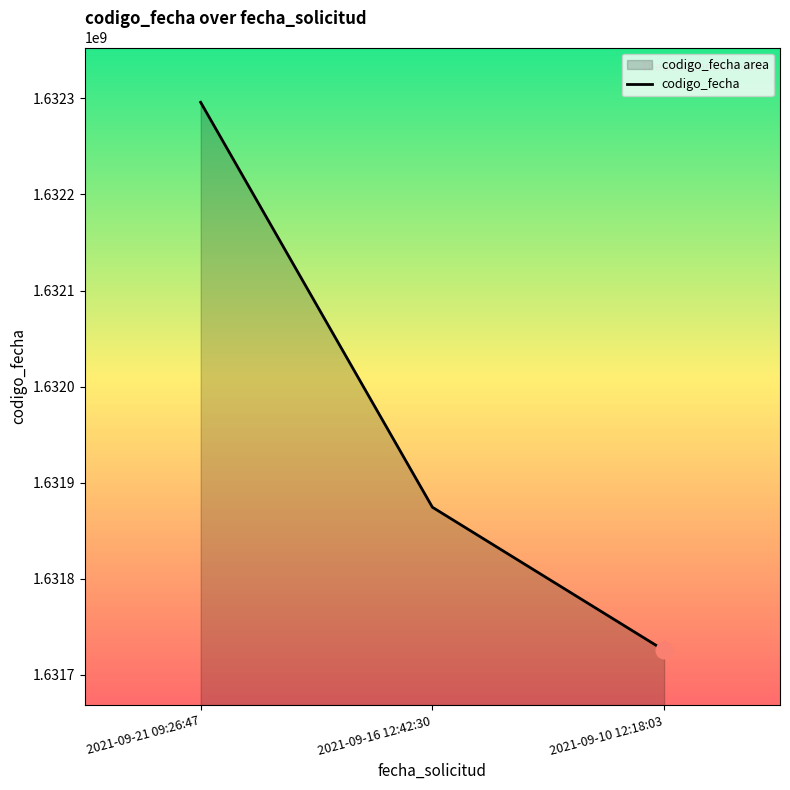

Which has a higher value, 2021-09-10 12:18:03 or 2021-09-16 12:42:30?

2021-09-16 12:42:30